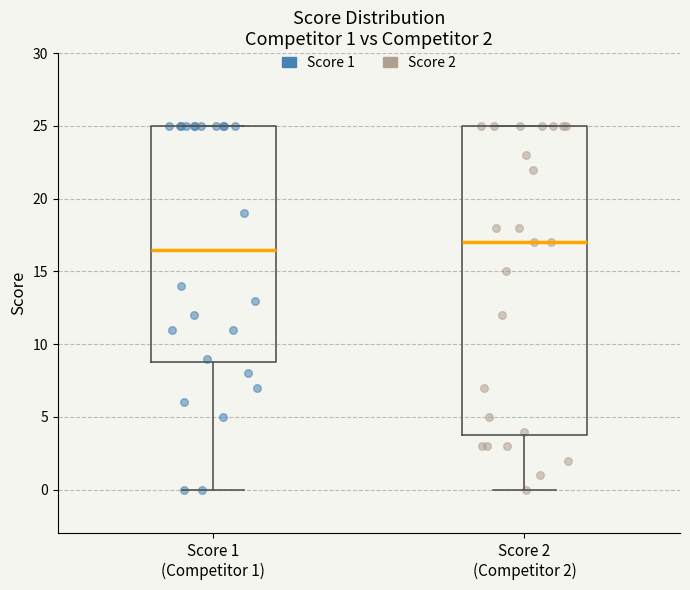

Which box has the lowest median line?

Score 1 (Competitor 1)